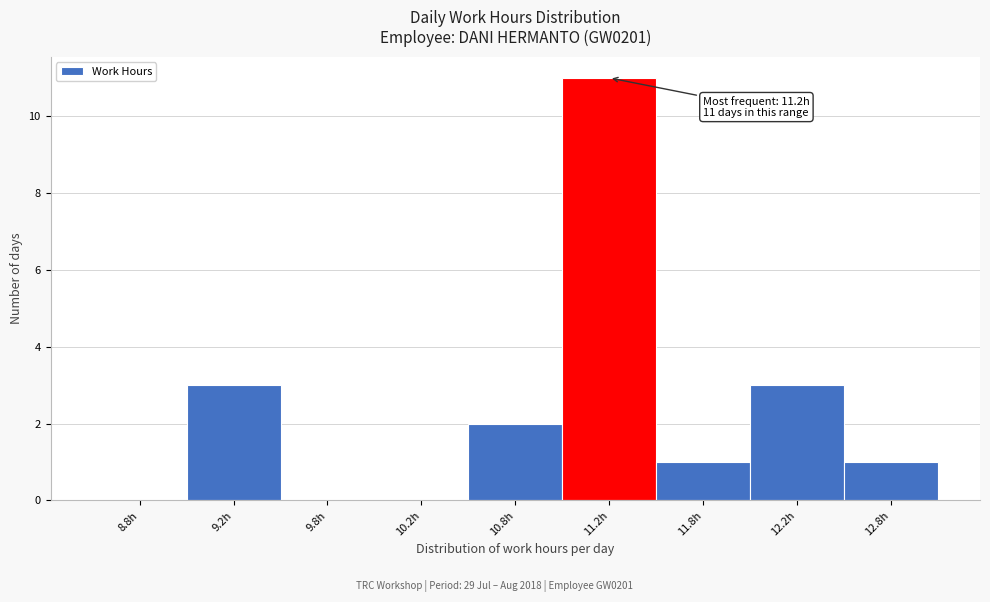

Reading left to right, what are all the values shown in this chart?

8.8h=0	9.2h=3	9.8h=0	10.2h=0	10.8h=2	11.2h=11	11.8h=1	12.2h=3	12.8h=1